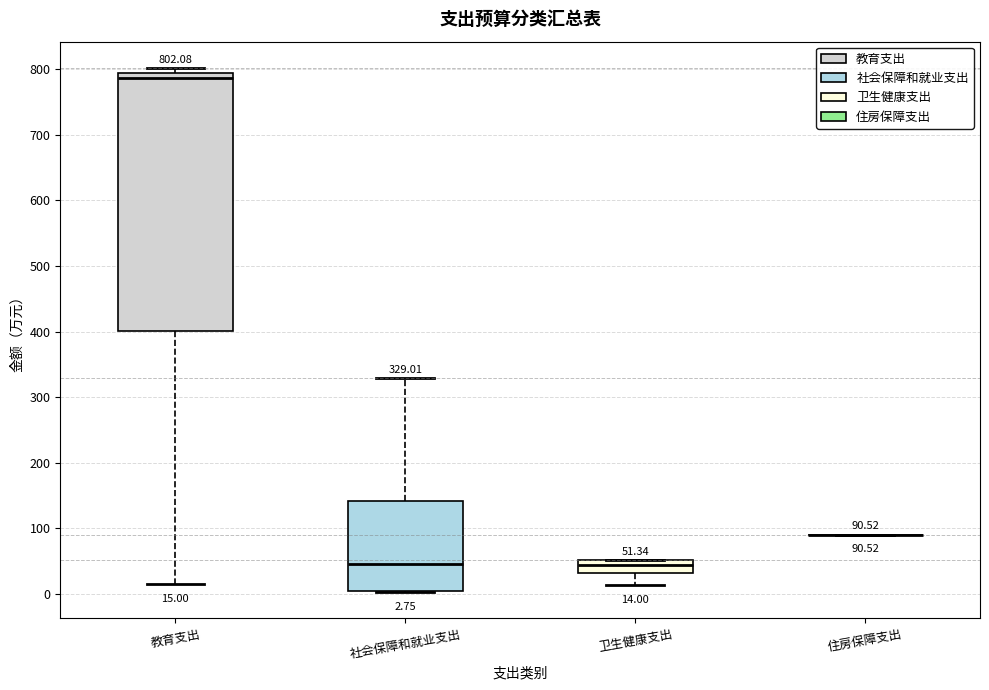

Which box is the tallest, from its lower edge to its upper edge?

教育支出